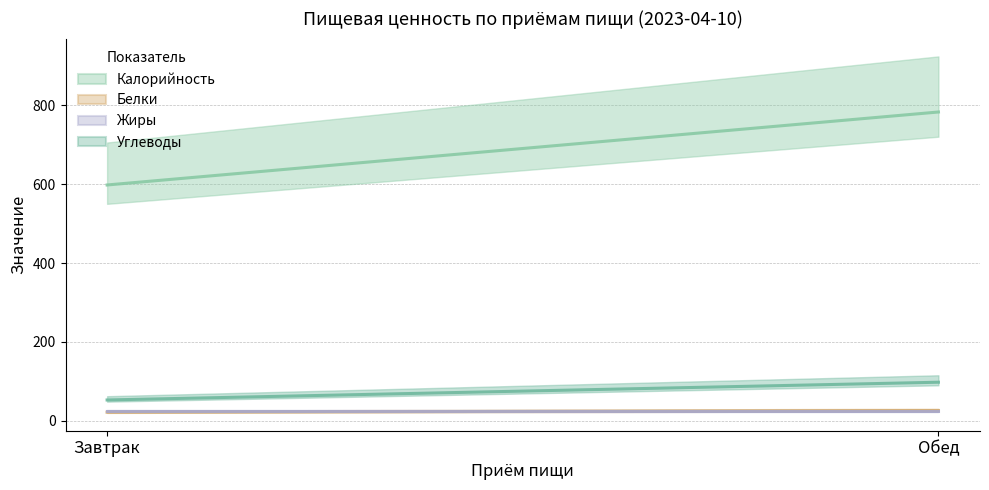

Count the number of data series in this chart.

4